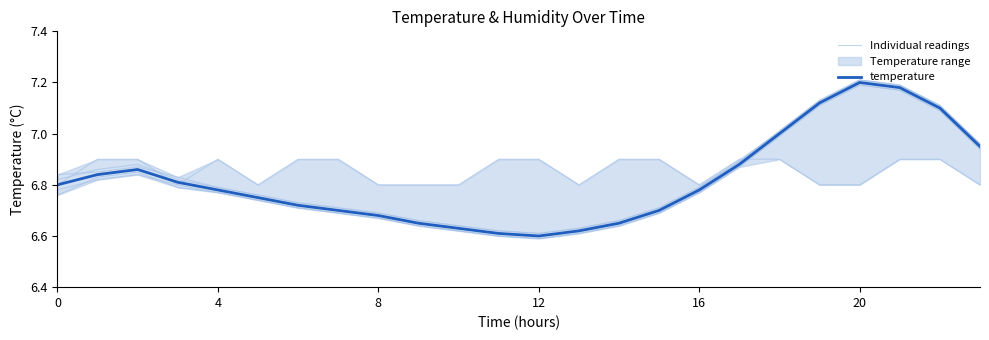

Reading left to right, what are all the values shown in this chart?

Individual readings: 6.8	6.9	6.9	6.8	6.9	6.8	6.9	6.9	6.8	6.8	6.8	6.9	6.9	6.8	6.9	6.9	6.8	6.9	6.9	6.8	6.8	6.9	6.9	6.8
temperature: 6.8	6.8	6.9	6.8	6.8	6.8	6.7	6.7	6.7	6.7	6.6	6.6	6.6	6.6	6.7	6.7	6.8	6.9	7.0	7.1	7.2	7.2	7.1	7.0